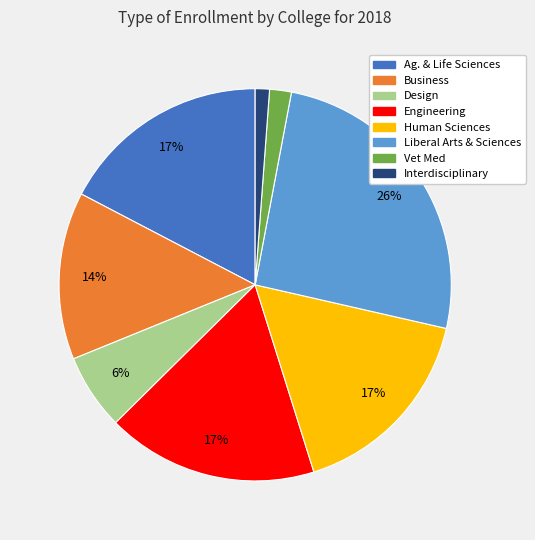

What percentage is the Interdisciplinary slice, to the nearest percent?

1%